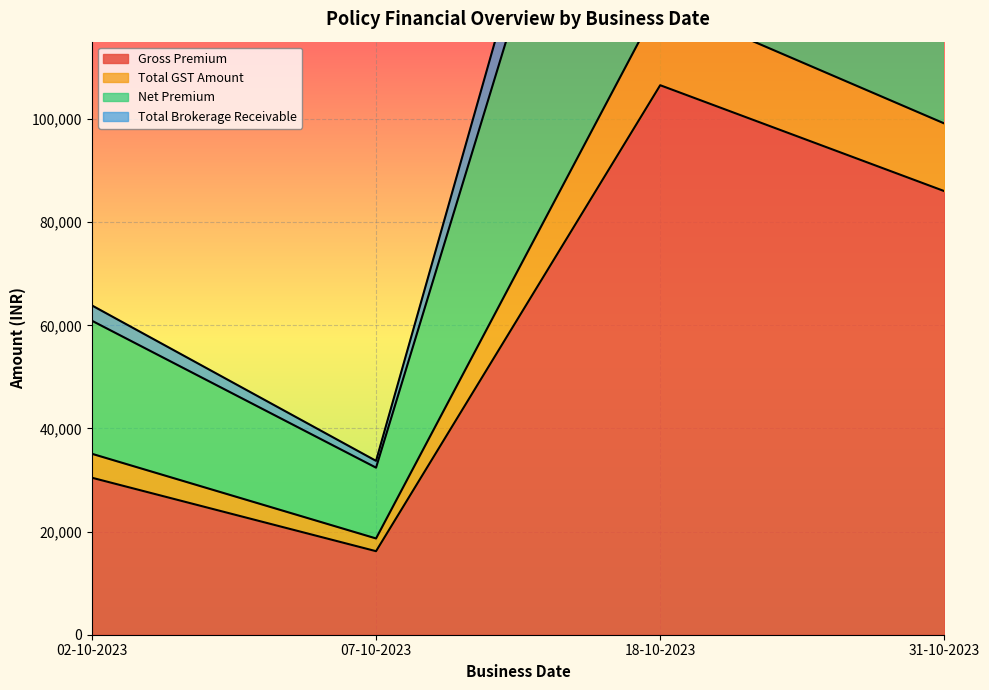

What is the lowest value of the Gross Premium series?

16197.9